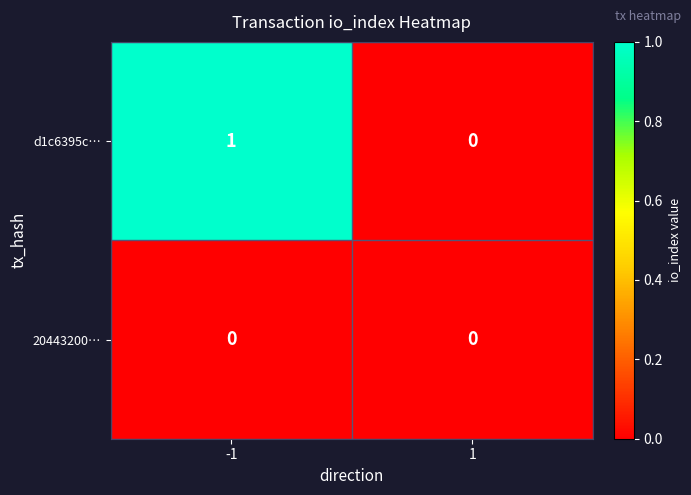

The 20443200… series shows 0 at 1. True or false?

True